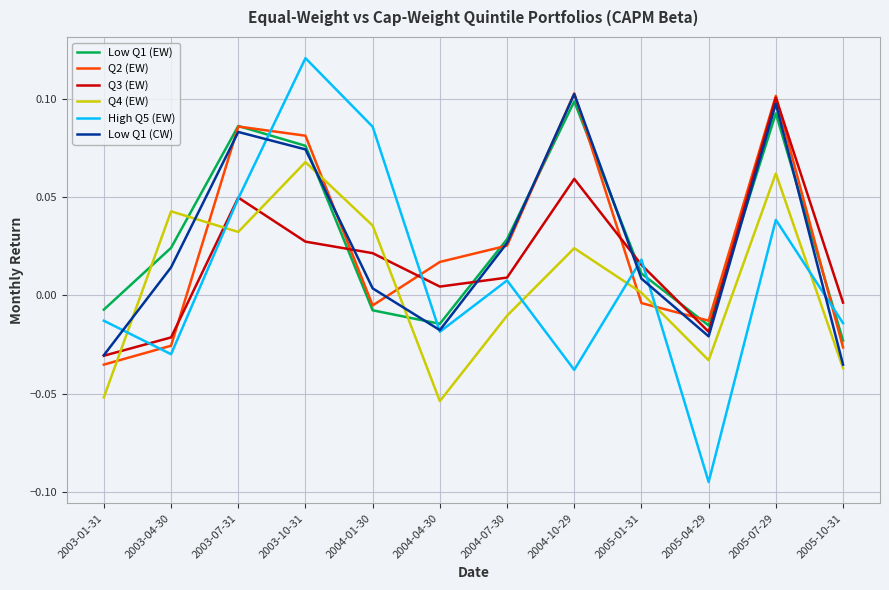

What is the total value across all series at 2003-10-31?

0.4